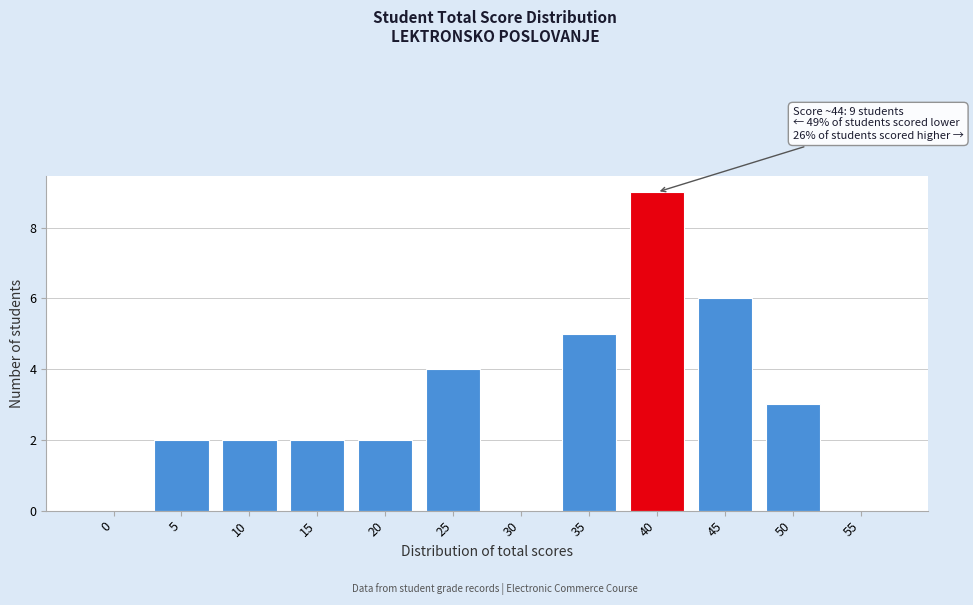

Reading left to right, what are all the values shown in this chart?

0=0	5=2	10=2	15=2	20=2	25=4	30=0	35=5	40=9	45=6	50=3	55=0